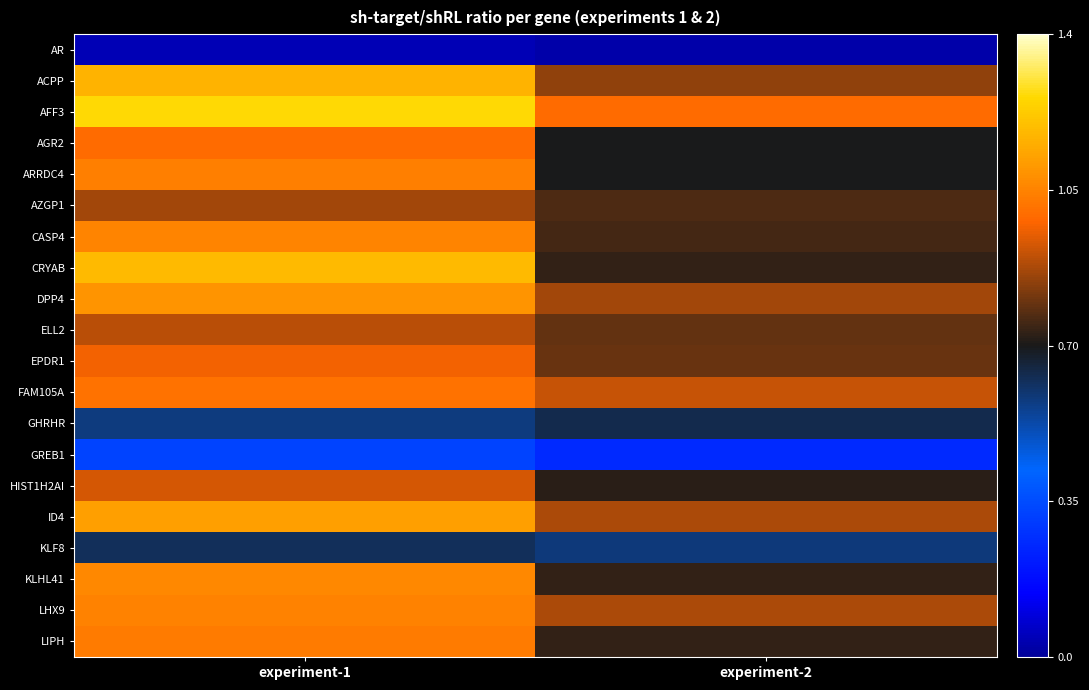

At which category does the chart reach its minimum across all series?

experiment-2